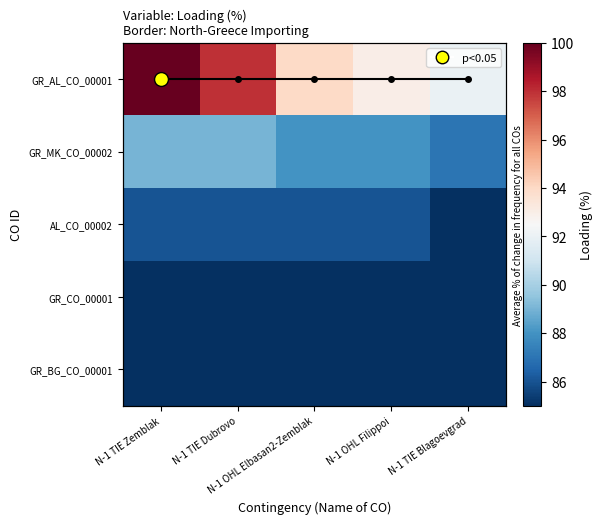

What is the average value of the GR_AL_CO_00001 series?

95